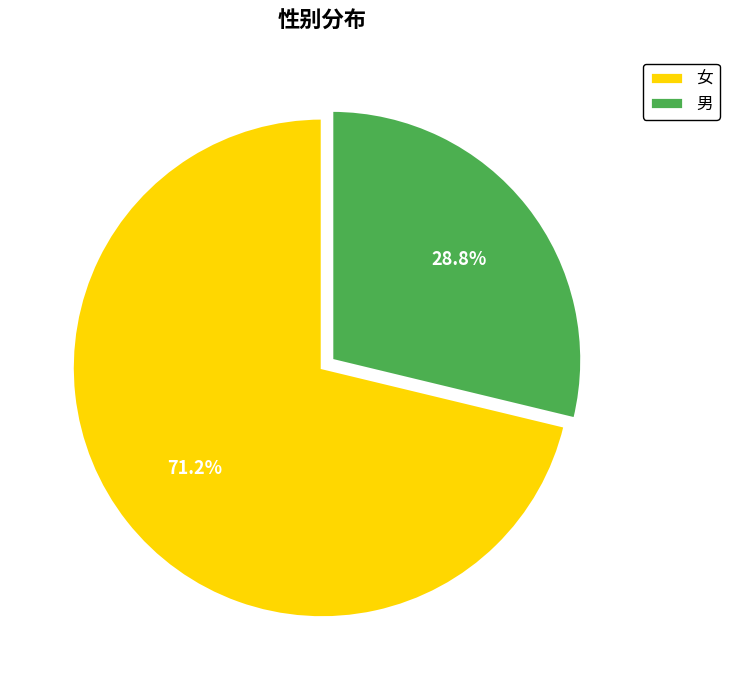

Count the number of slices in the pie.

2